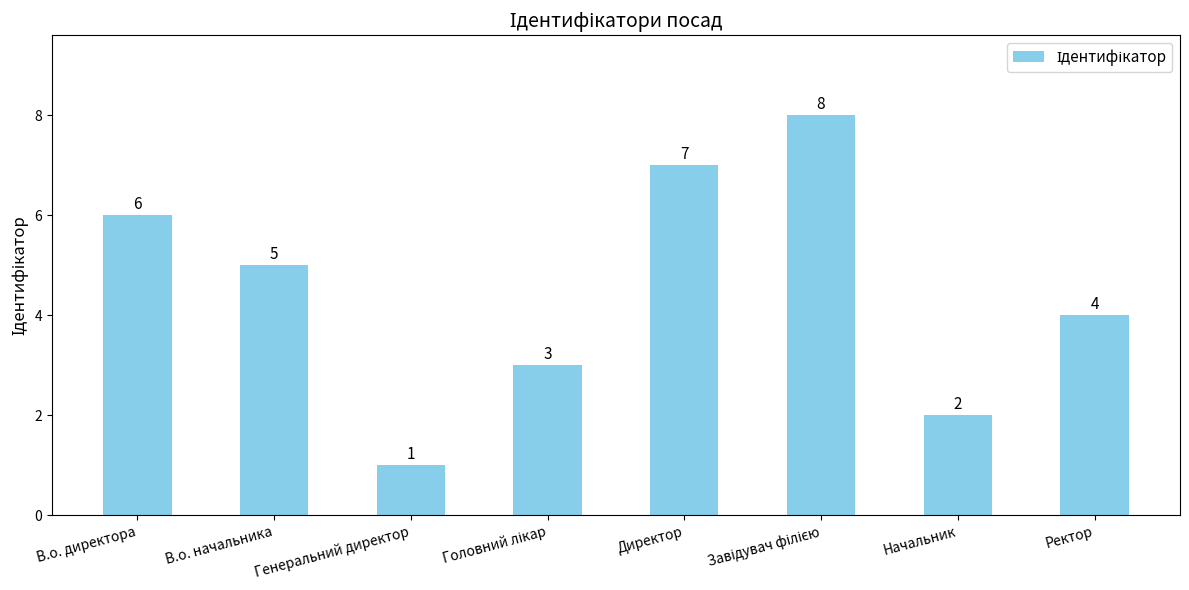

What is the difference between the maximum and minimum values?

7